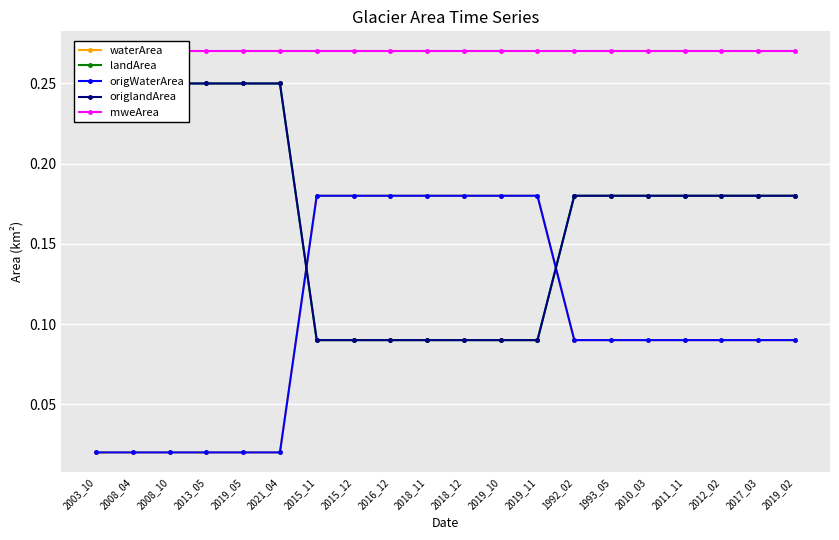

Rank the series at 2015_12 from lowest to highest value.

landArea, origlandArea, waterArea, origWaterArea, mweArea